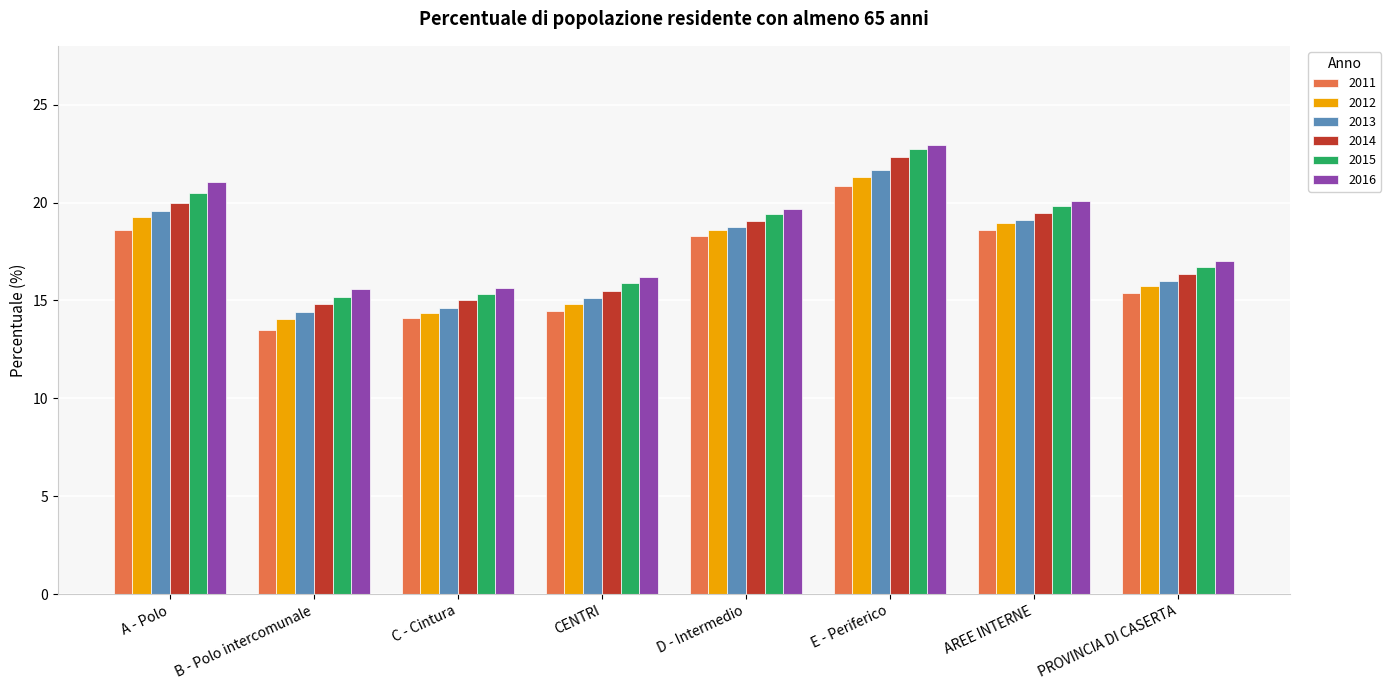

At which category does the chart reach its peak across all series?

E - Periferico